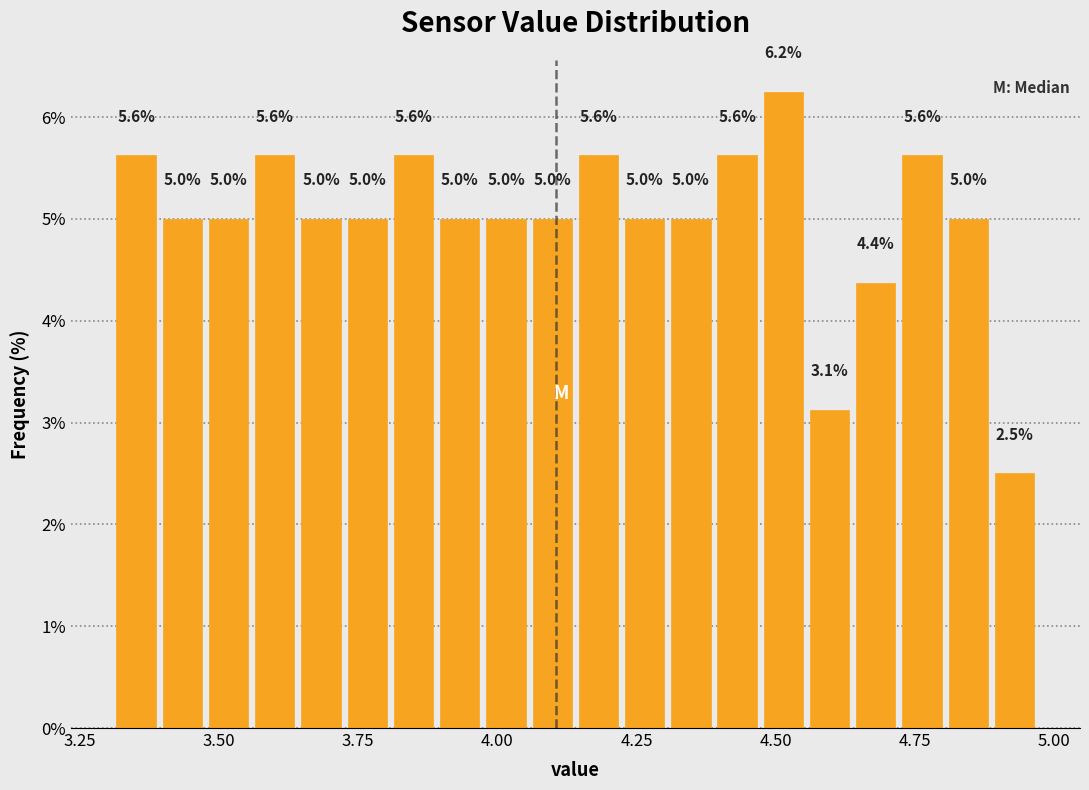

Around what value on the x-axis is the tallest bar? Give the approximate position of its centre, as read against the axis.

4.50